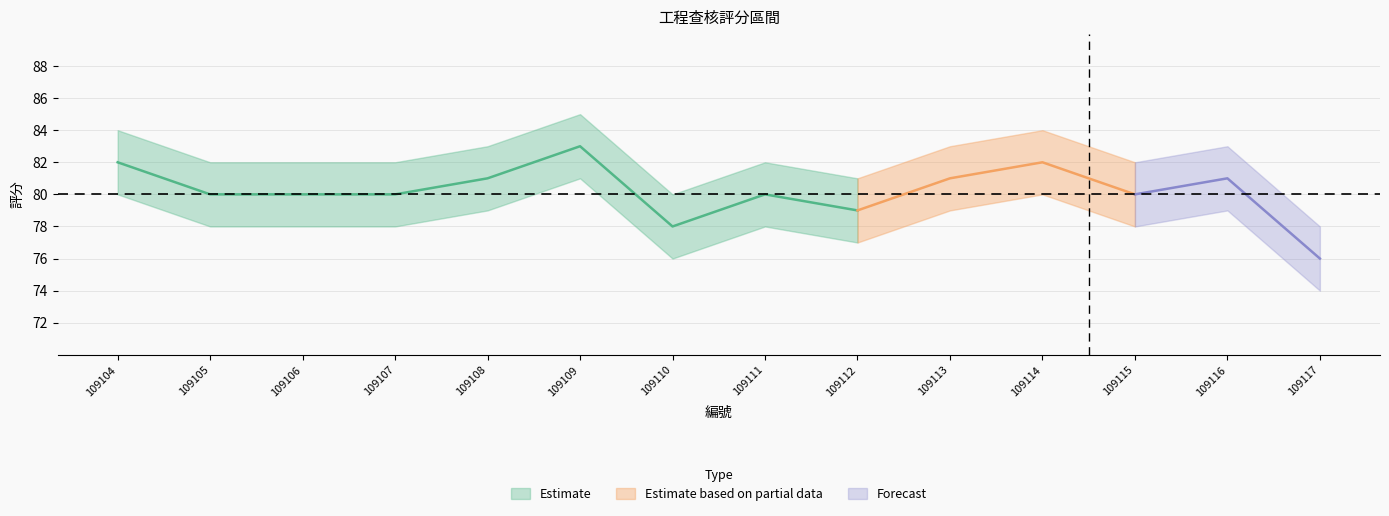

True or false: 評分_upper has more than 1 points higher than both neighbors.

True